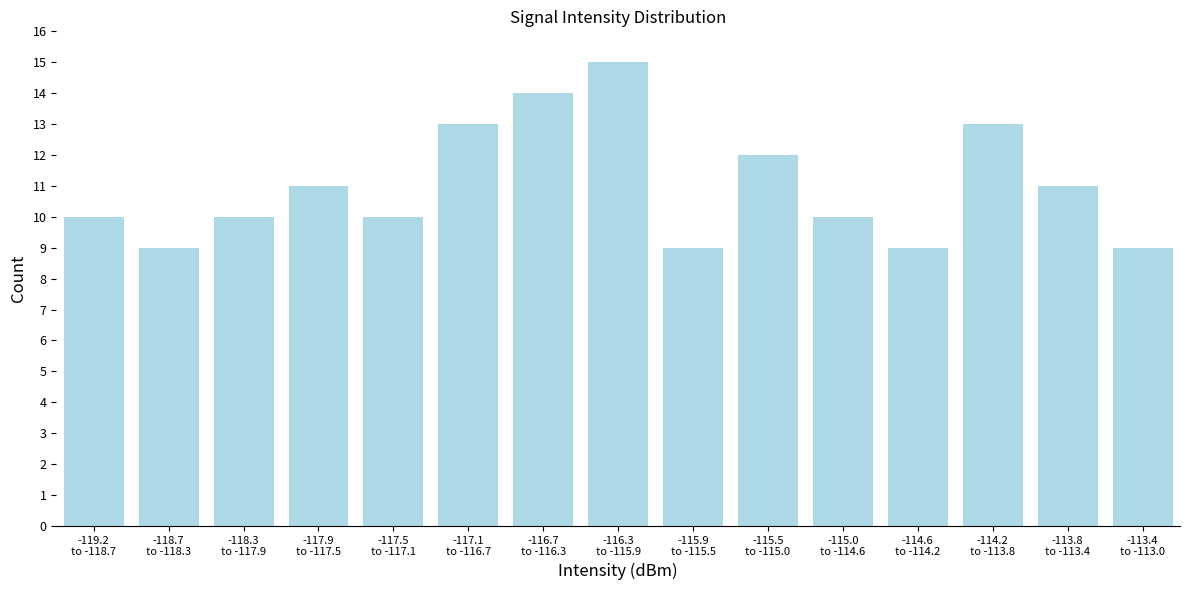

Reading left to right, list all the values displayed in this chart.

10	9	10	11	10	13	14	15	9	12	10	9	13	11	9